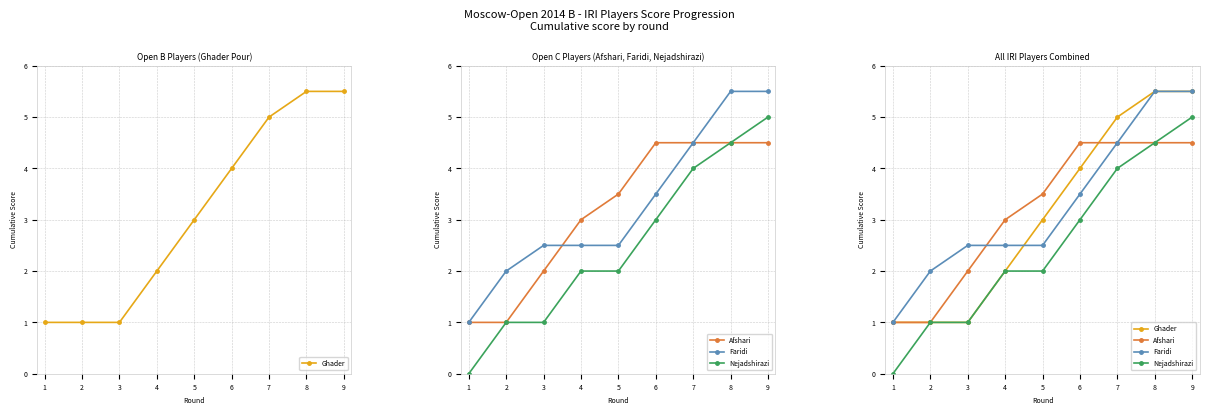

At which label is Ghader closest to 3?

5